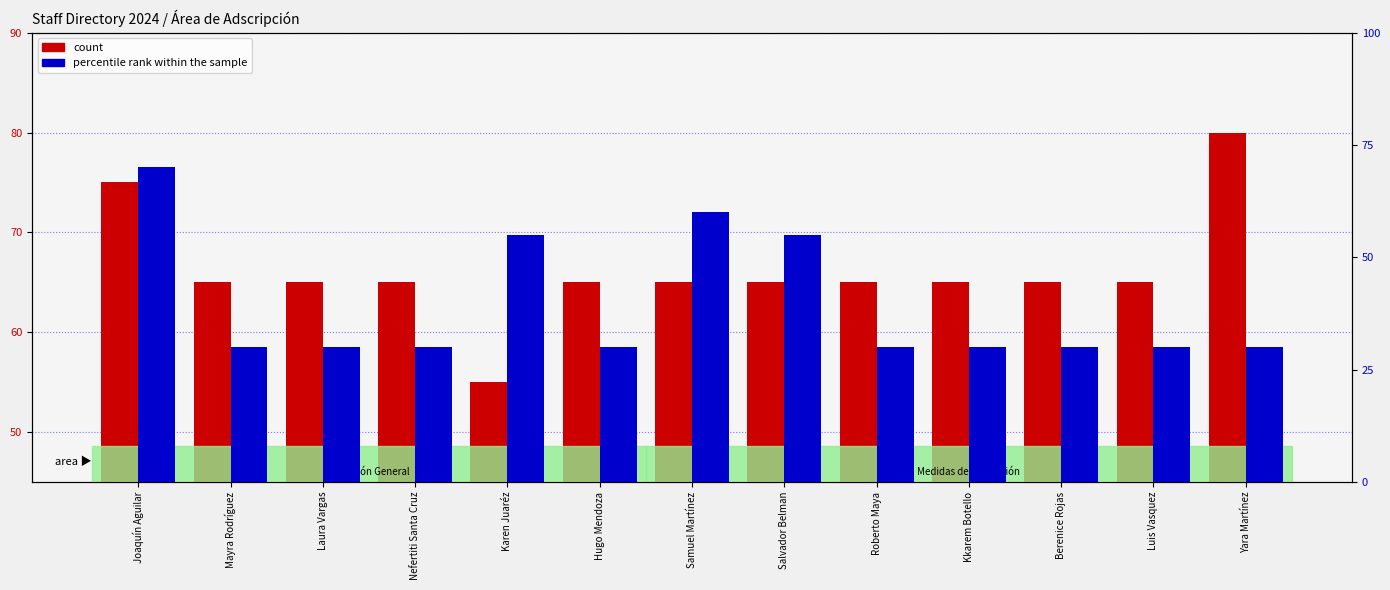

The percentile rank within the sample series shows 50 at Roberto Maya. True or false?

False